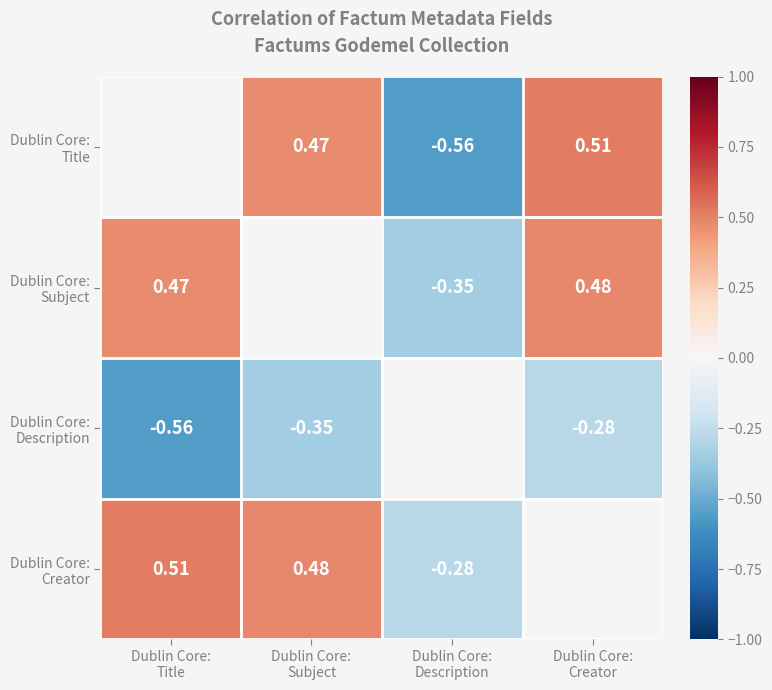

Is the value of Dublin Core: Title at Dublin Core: Creator greater than the value of Dublin Core: Description at Dublin Core: Title?

Yes